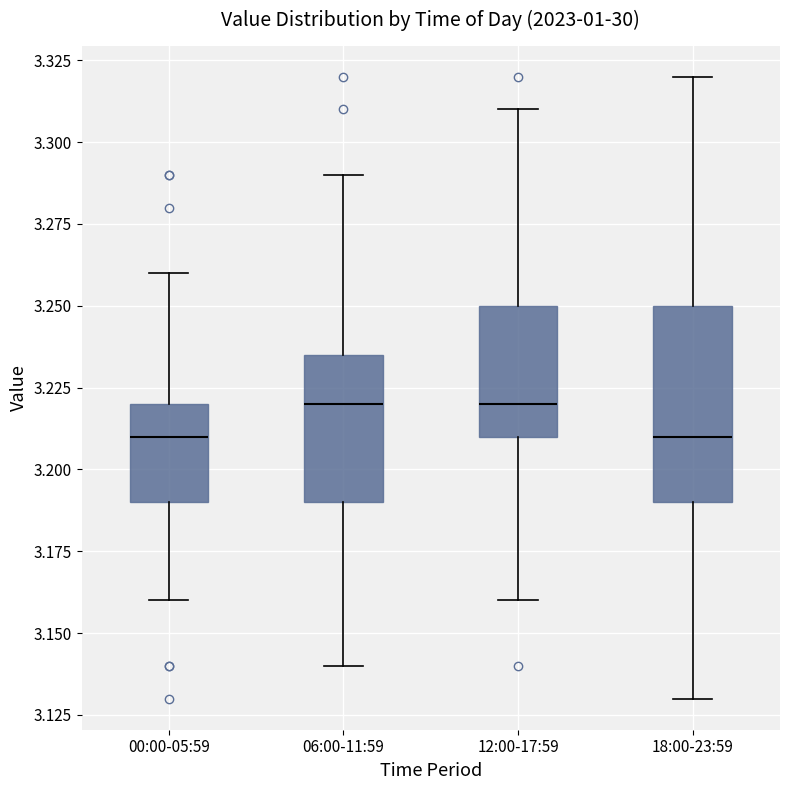

Reading left to right, read every box against the y-axis: the position of its median line, the range the box covers, and the ends of its whiskers. The values are not printed on the chart, so give them approximately, as read against the axis.

00:00-05:59: median 3.210, box 3.190 to 3.220, whiskers 3.160 to 3.260
06:00-11:59: median 3.220, box 3.190 to 3.235, whiskers 3.140 to 3.290
12:00-17:59: median 3.220, box 3.210 to 3.250, whiskers 3.160 to 3.310
18:00-23:59: median 3.210, box 3.190 to 3.250, whiskers 3.130 to 3.320